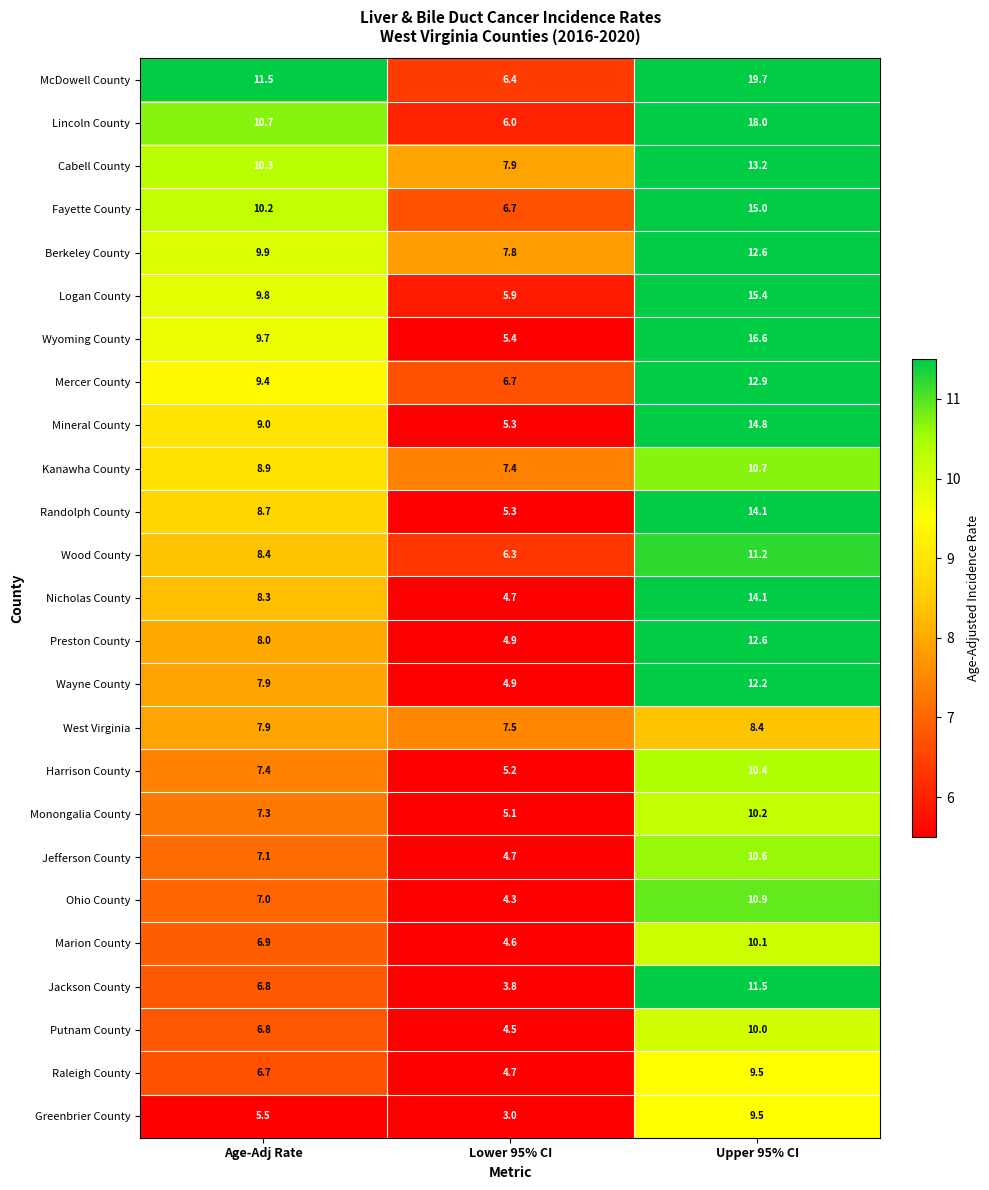

What is the approximate value of Greenbrier County at Age-Adj Rate?

5.5